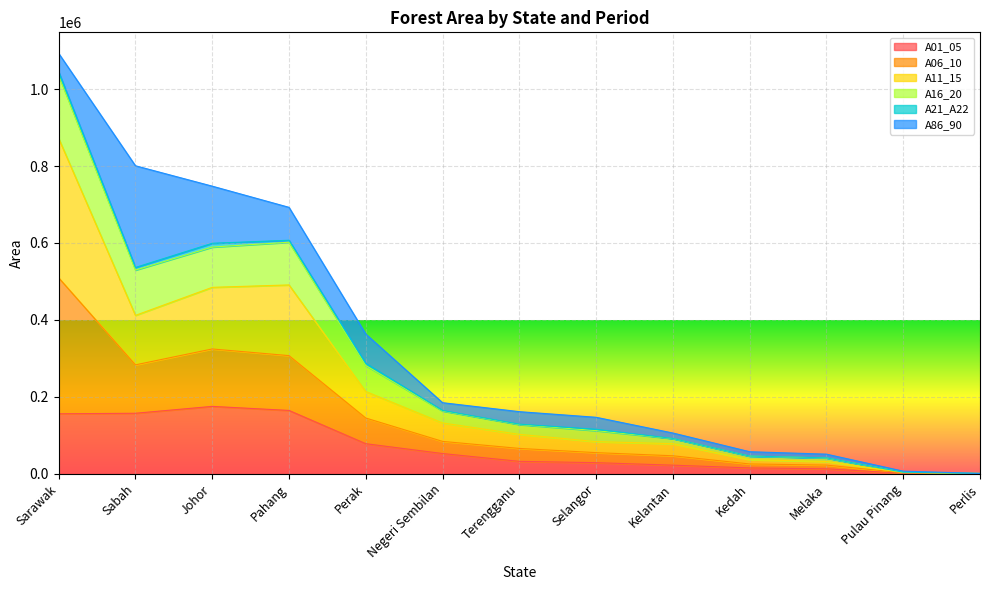

What is the maximum value for A01_05?

175136.2